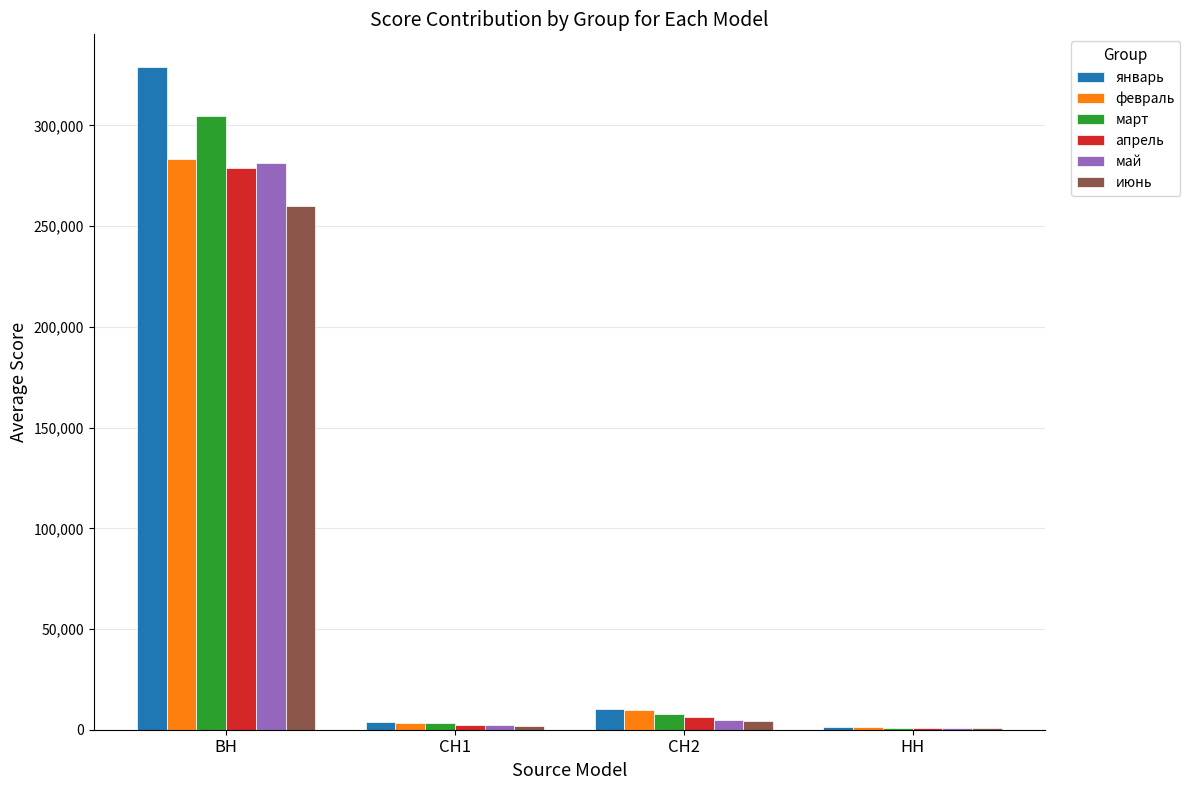

What is the difference between the second highest and second lowest values in the май series?

2716251